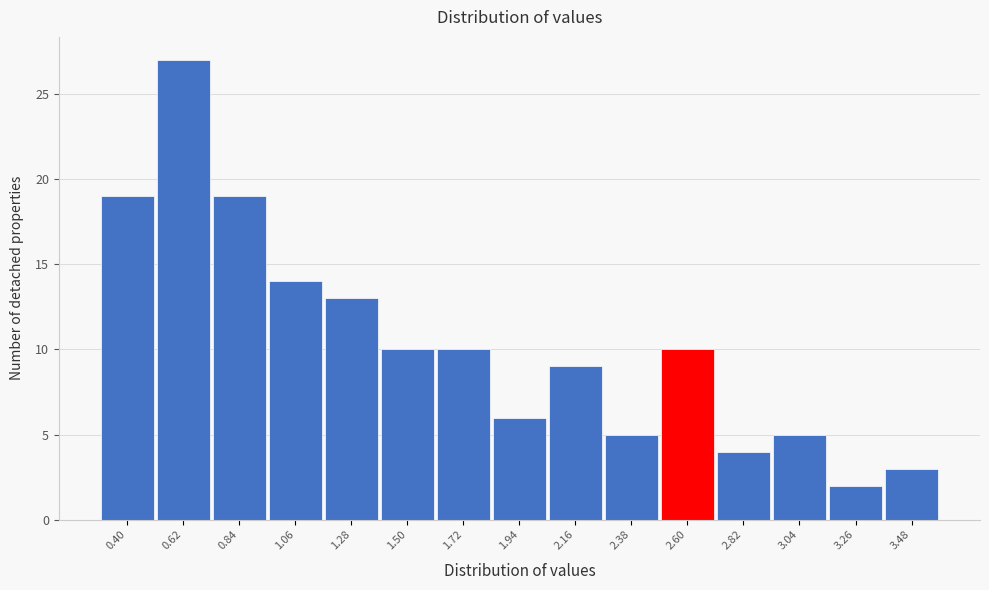

Reading left to right, transcribe all the data shown in this chart.

19	27	19	14	13	10	10	6	9	5	10	4	5	2	3